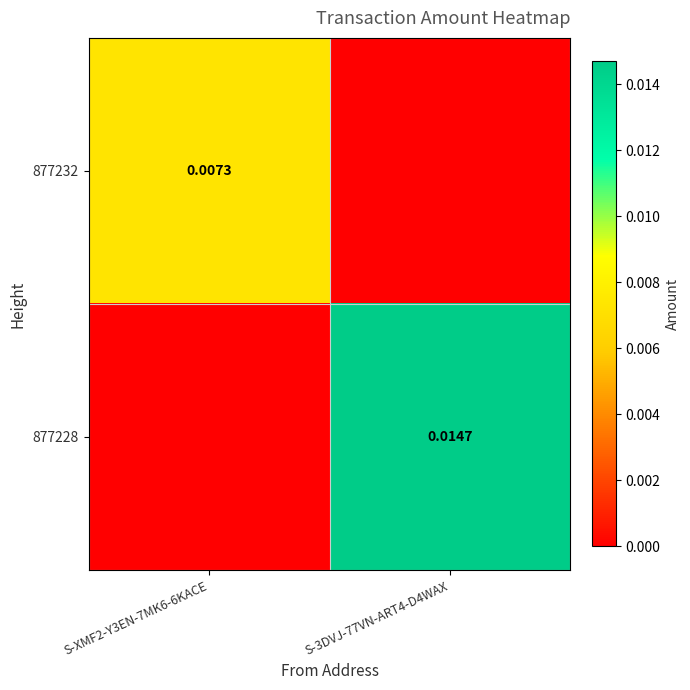

List the series in order of their overall mean, lowest first.

877232, 877228